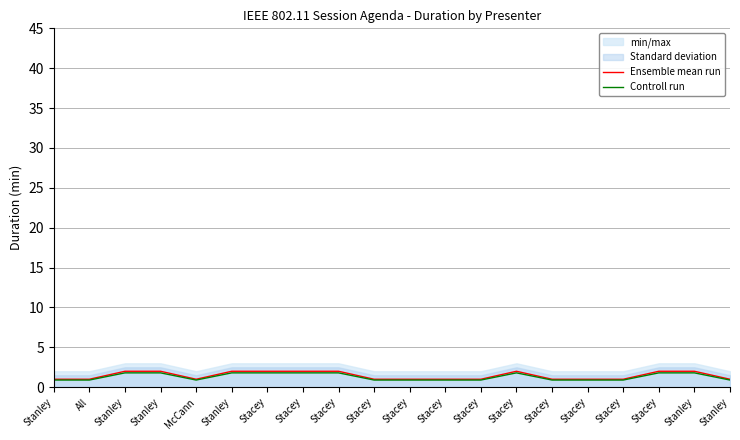

List the series in order of their overall mean, lowest first.

Controll run, Ensemble mean run